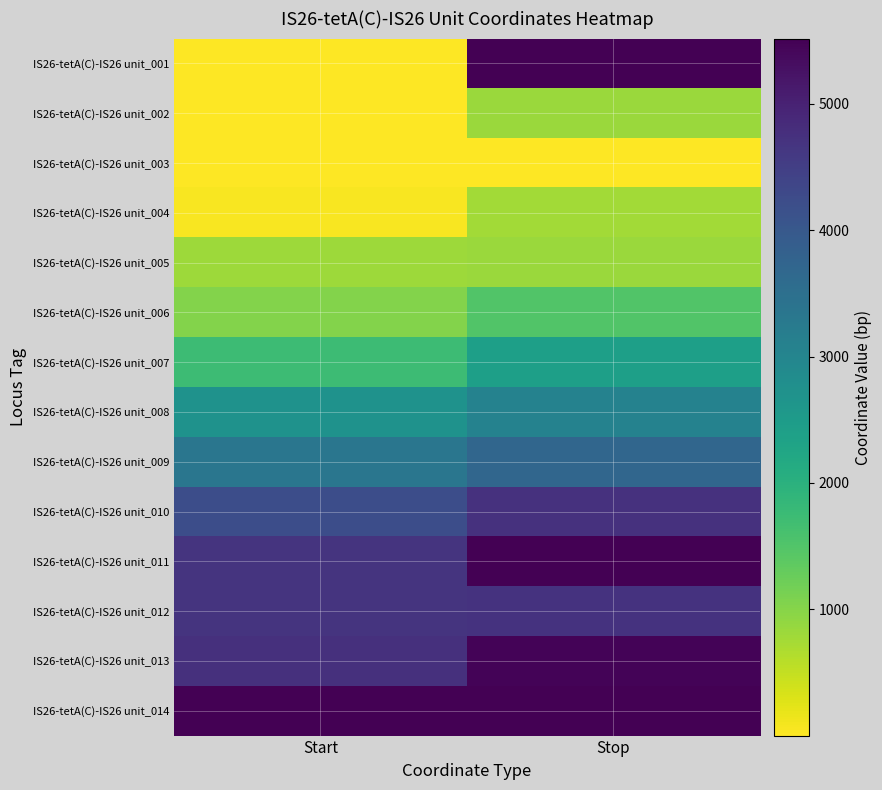

Which series changed the most between Start and Stop?

IS26-tetA(C)-IS26 unit_001